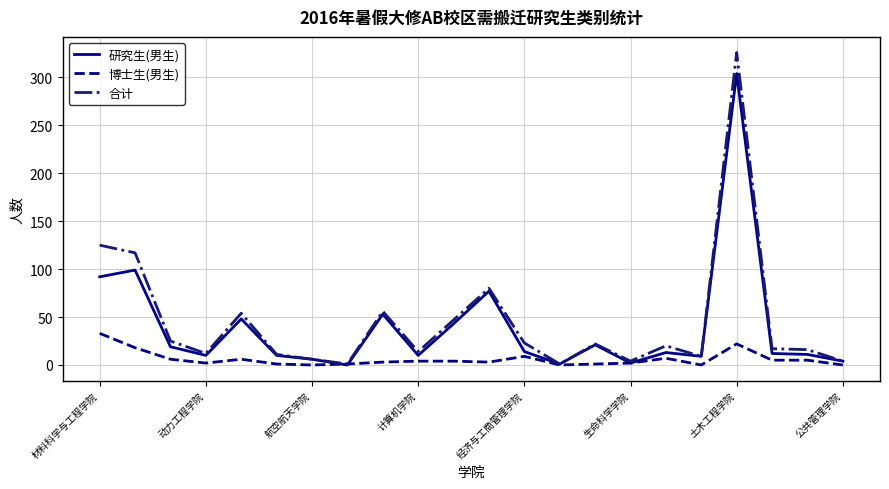

What is the highest value of the 研究生(男生) series?

304